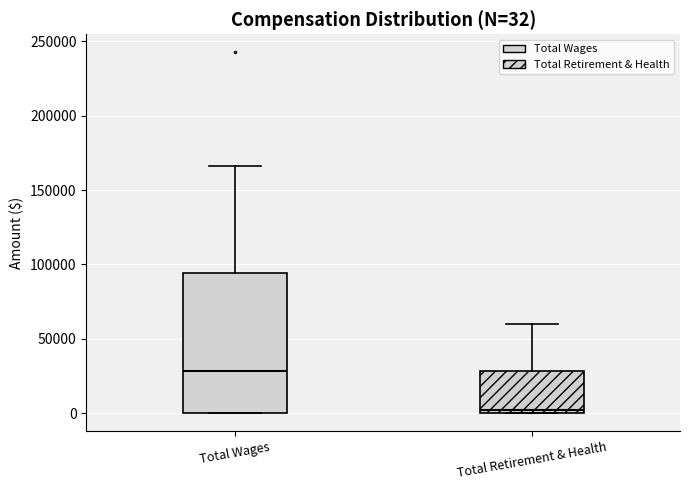

Which box is the tallest, from its lower edge to its upper edge?

Total Wages